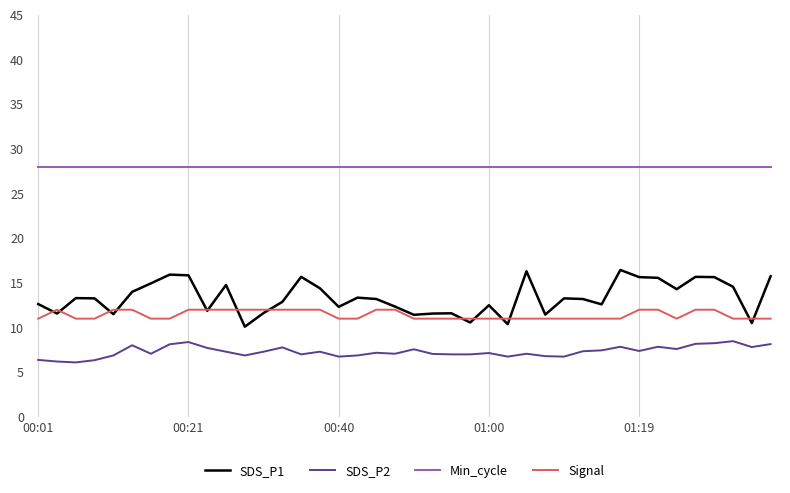

How many lines are shown in the chart?

4